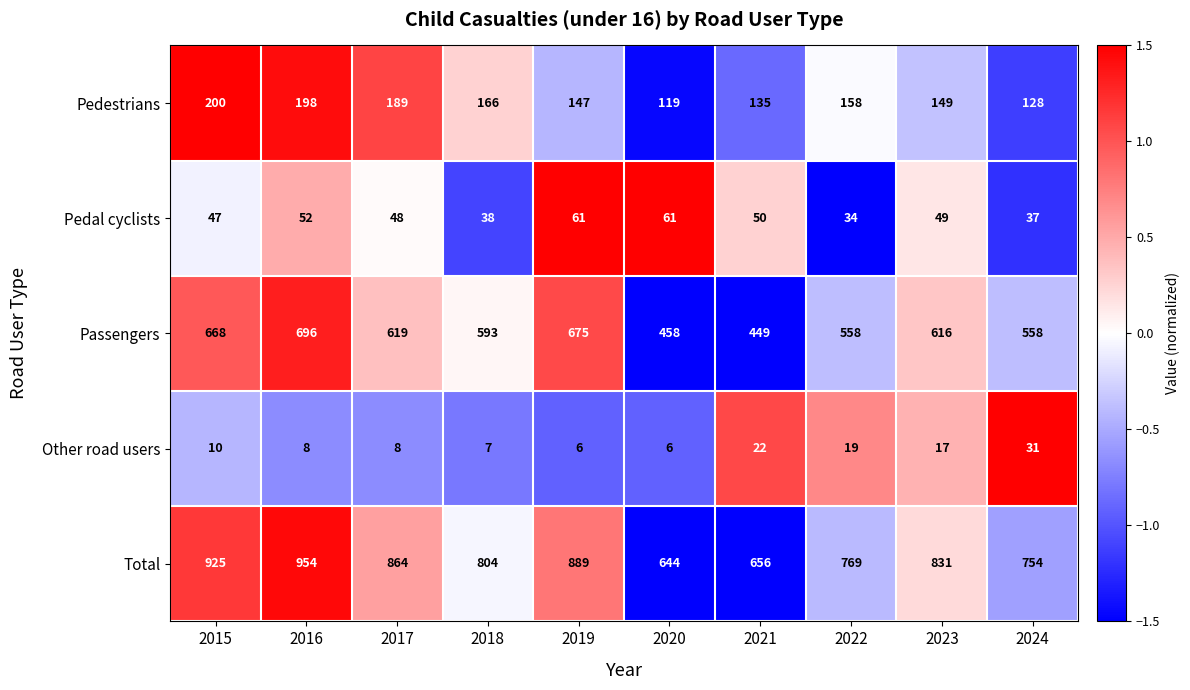

Is it true that Pedal cyclists equals 82 at 2019?

False